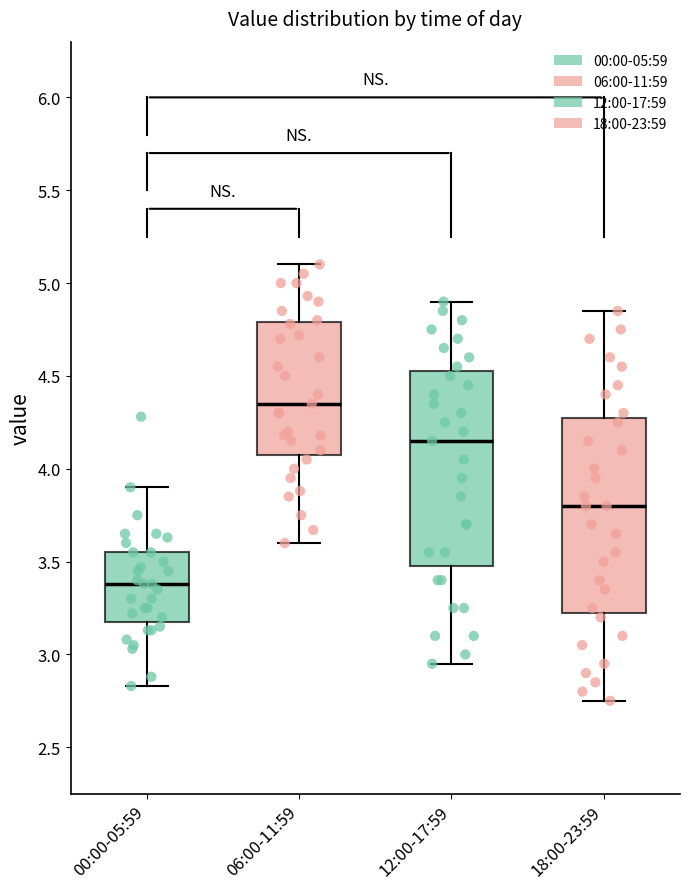

Reading left to right, read every box against the y-axis: the position of its median line, the range the box covers, and the ends of its whiskers. The values are not printed on the chart, so give them approximately, as read against the axis.

00:00-05:59: median 3.40, box 3.20 to 3.55, whiskers 2.85 to 3.90
06:00-11:59: median 4.35, box 4.10 to 4.80, whiskers 3.60 to 5.10
12:00-17:59: median 4.15, box 3.50 to 4.55, whiskers 2.95 to 4.90
18:00-23:59: median 3.80, box 3.25 to 4.30, whiskers 2.75 to 4.85